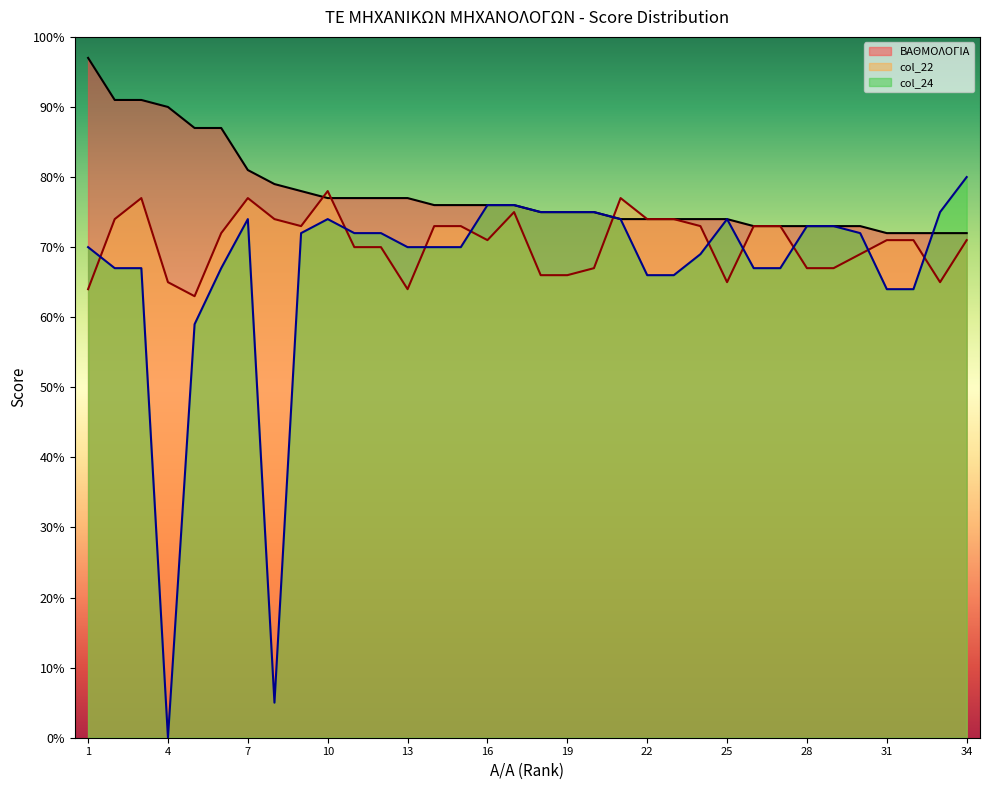

Which series has the largest total across all categories?

ΒΑΘΜΟΛΟΓΙΑ